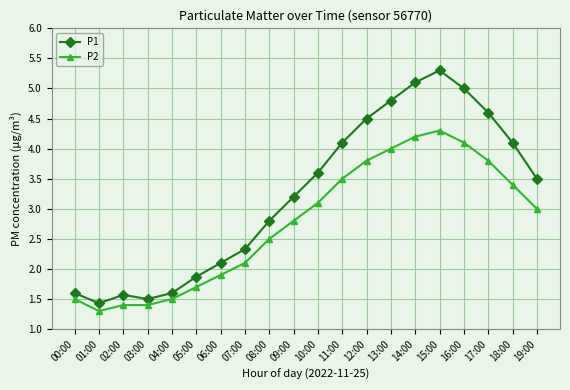

Is the value of P2 at 02:00 greater than the value of P1 at 02:00?

No